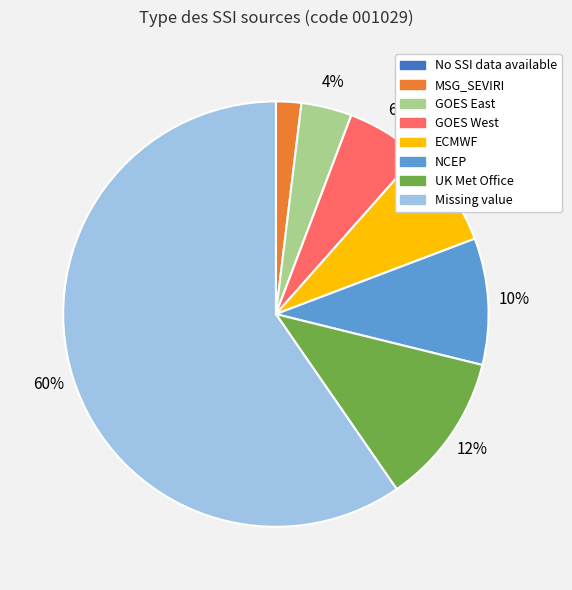

Is it true that GOES West is 6% of the pie?

True